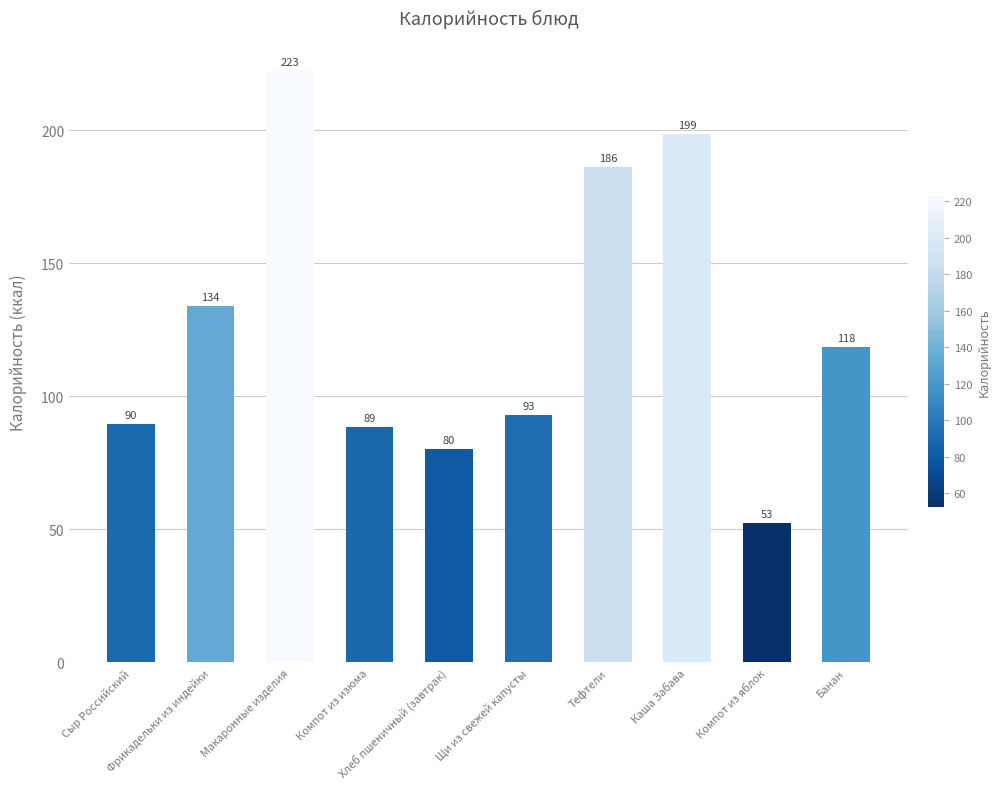

What is the maximum value shown in the chart?

222.5